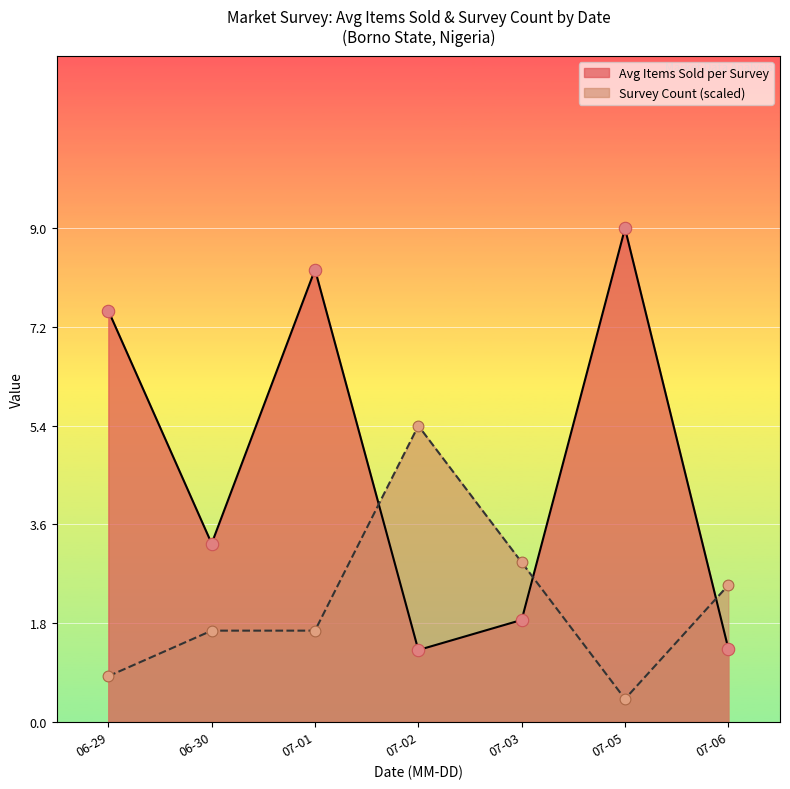

What is the spread (max minus min) of values at 07-01?

6.6